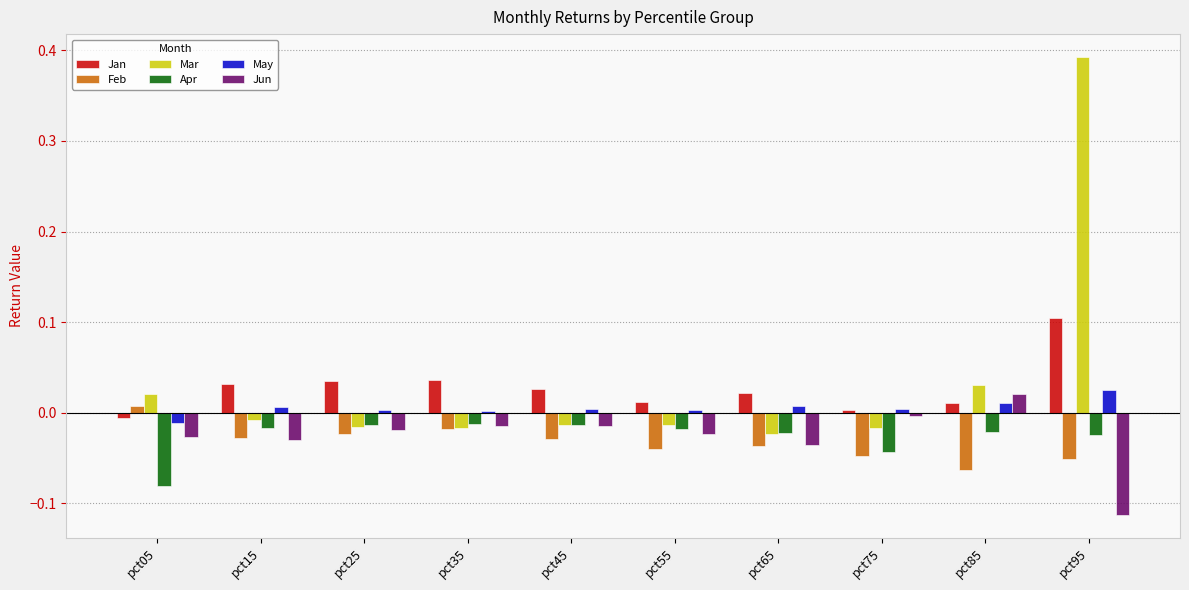

Is it true that Feb equals -0.0 at pct15?

True